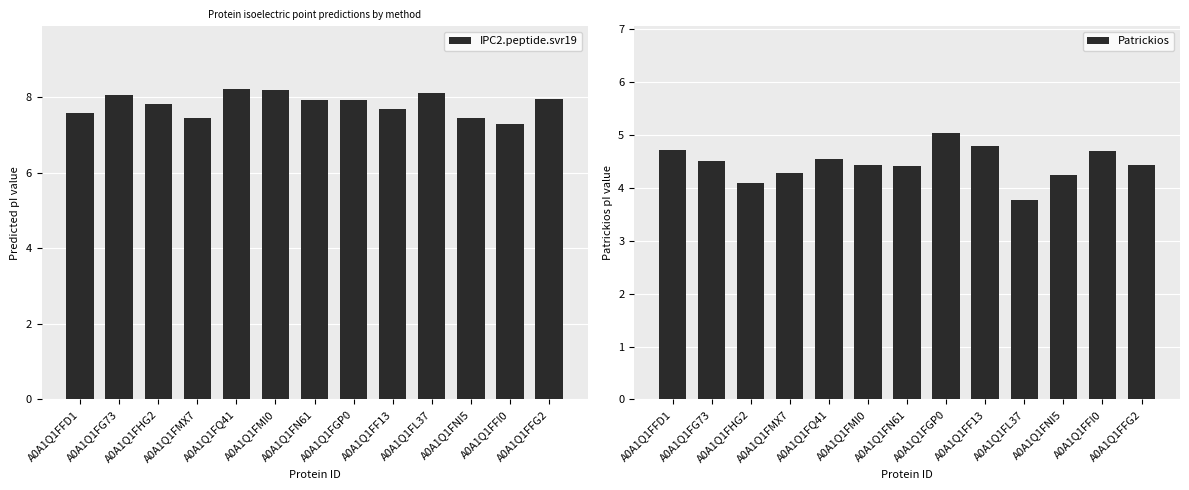

Reading left to right, list all the values displayed in this chart.

IPC2.peptide.svr19: 7.6	8.1	7.8	7.5	8.2	8.2	7.9	7.9	7.7	8.1	7.5	7.3	8.0
Patrickios: 4.7	4.5	4.1	4.3	4.5	4.4	4.4	5.0	4.8	3.8	4.2	4.7	4.4